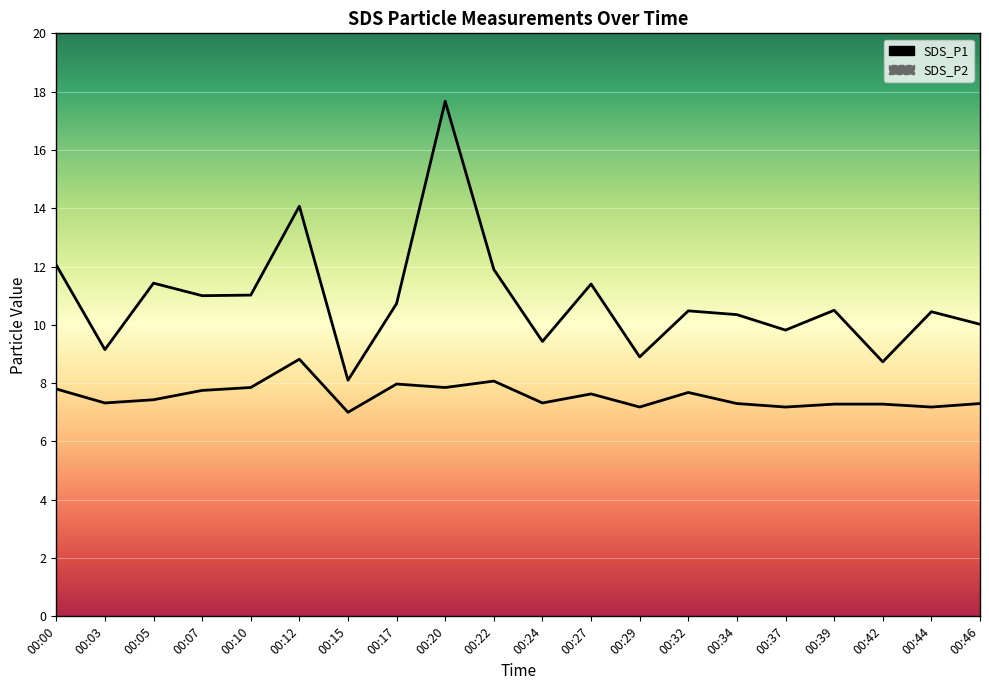

Count the number of categories in the chart.

20